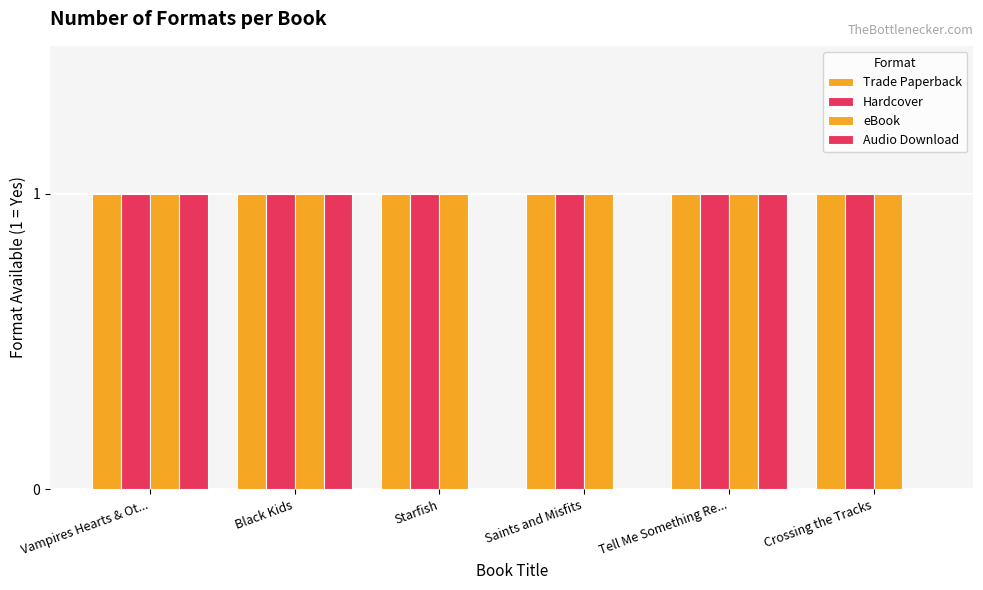

How many distinct data groups are displayed?

4